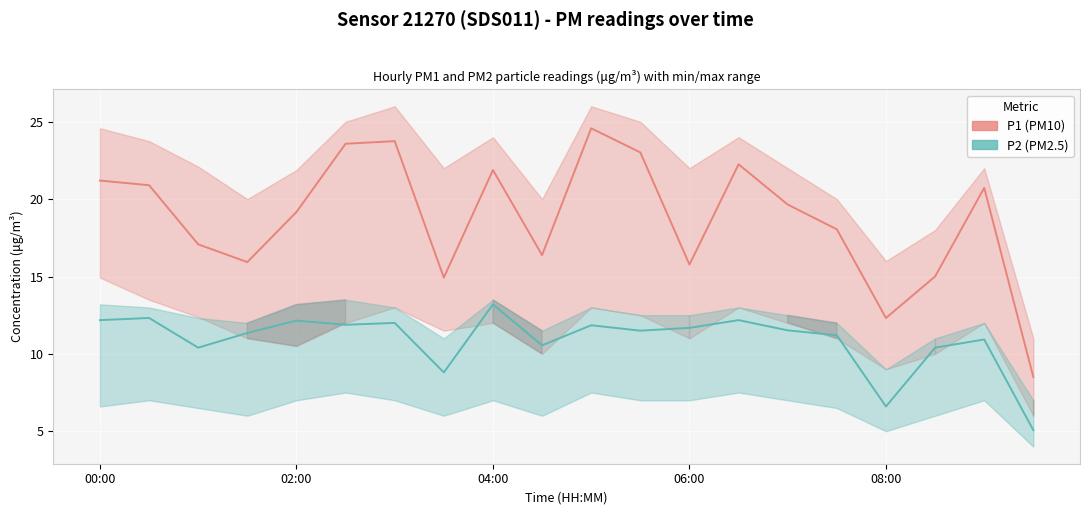

How many values in the P1 (PM10) series are below 19?

9